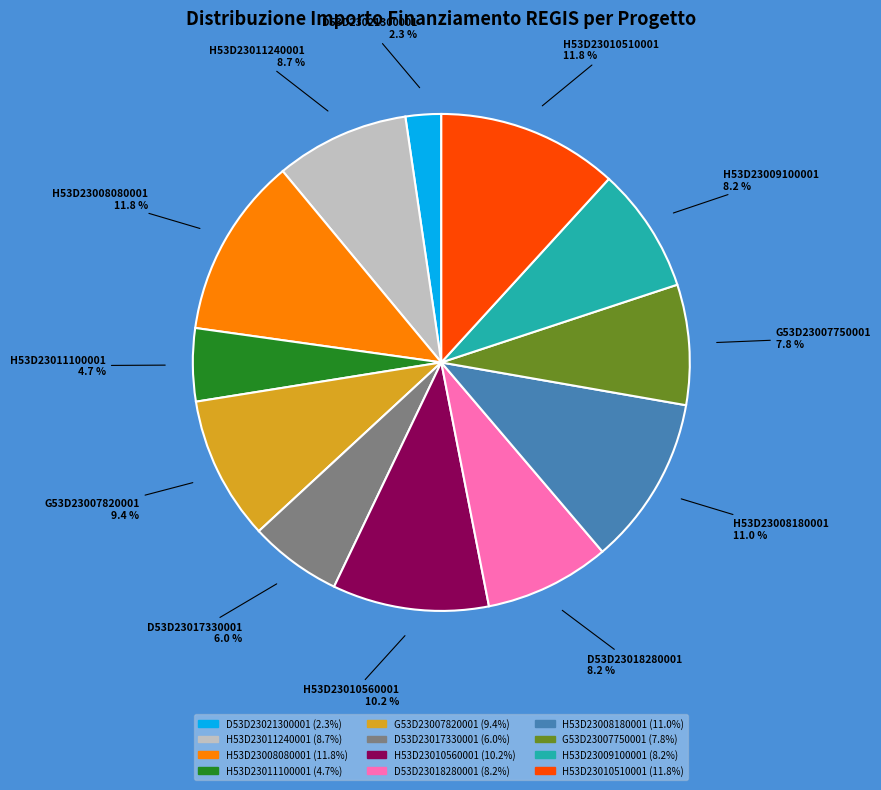

Is there any slice that represents more than half of the pie?

No